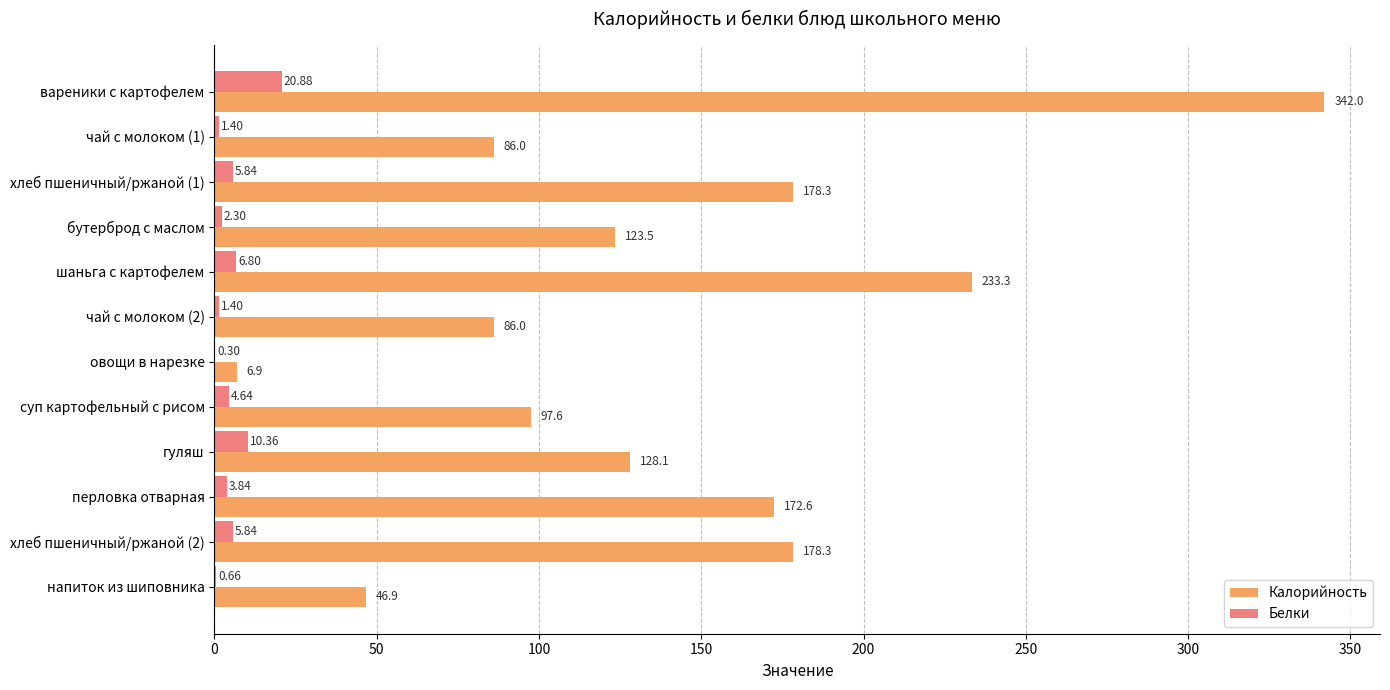

Which category has the highest value in the Белки series?

вареники с картофелем